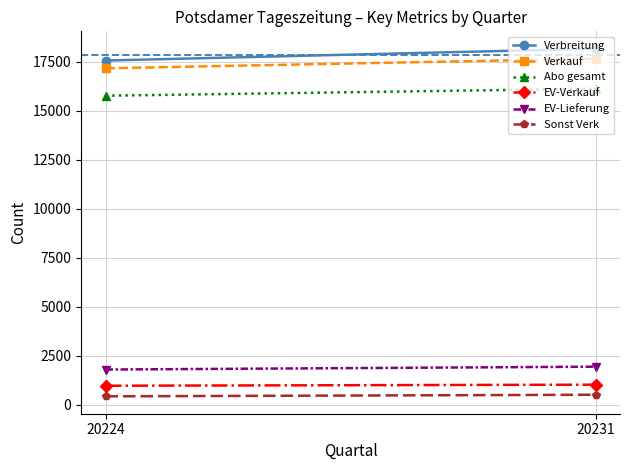

The Sonst Verk series shows 429 at 20224. True or false?

True